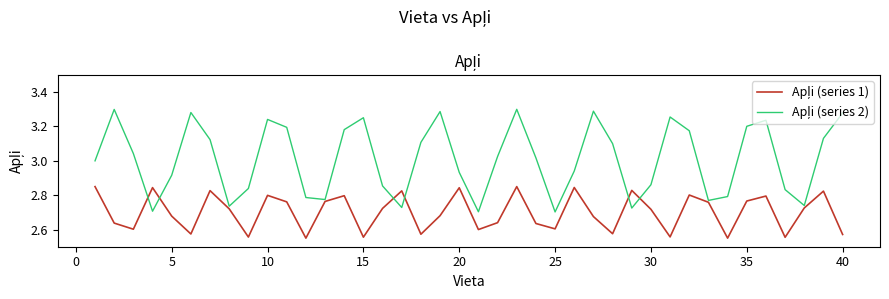

Which series has the widest spread of values?

Apļi (series 2)